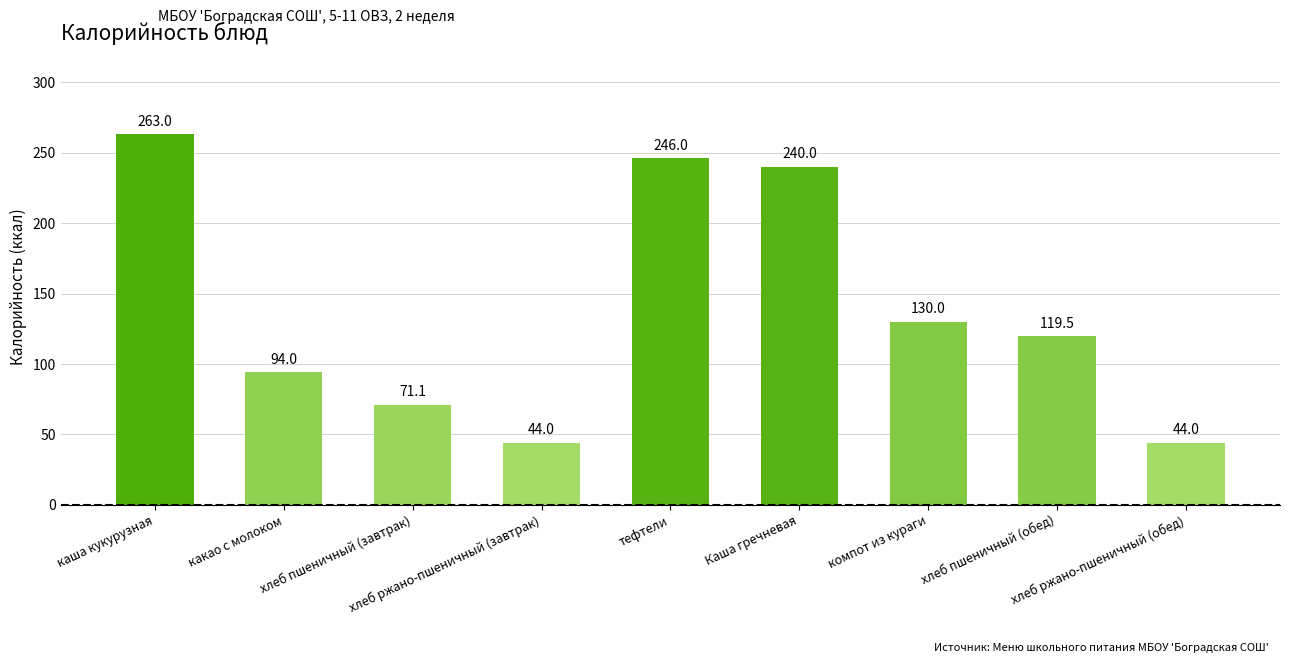

Which has a higher value, какао с молоком or хлеб ржано-пшеничный (обед)?

какао с молоком